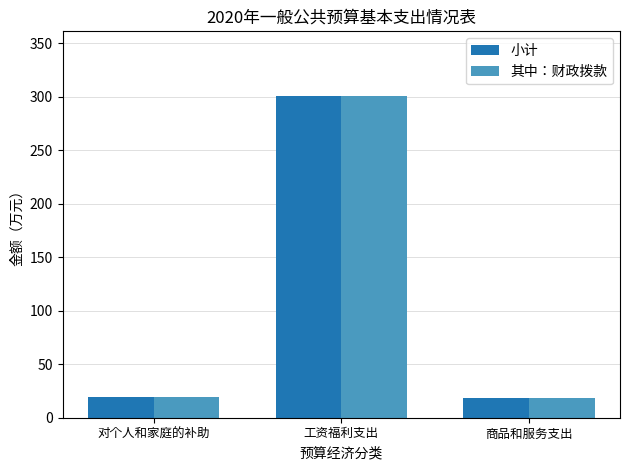

What is the label of the 3rd bar from the right?

对个人和家庭的补助